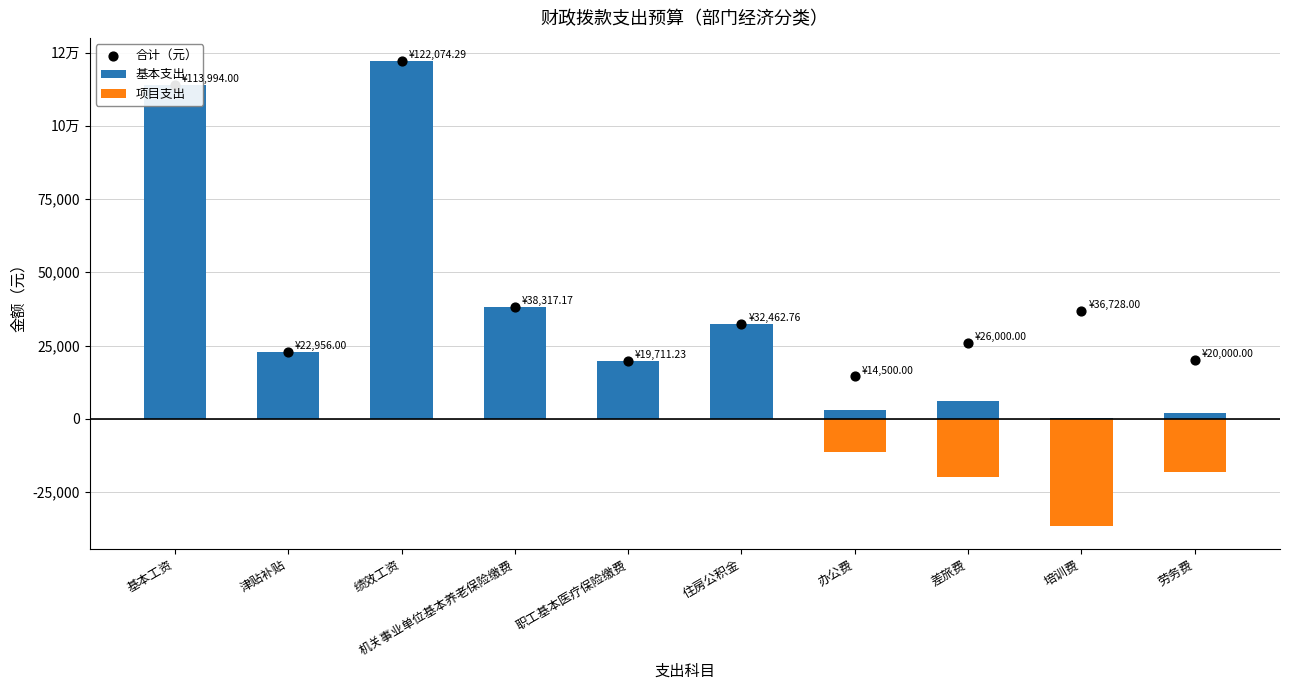

Which series contains the lowest Y value?

项目支出